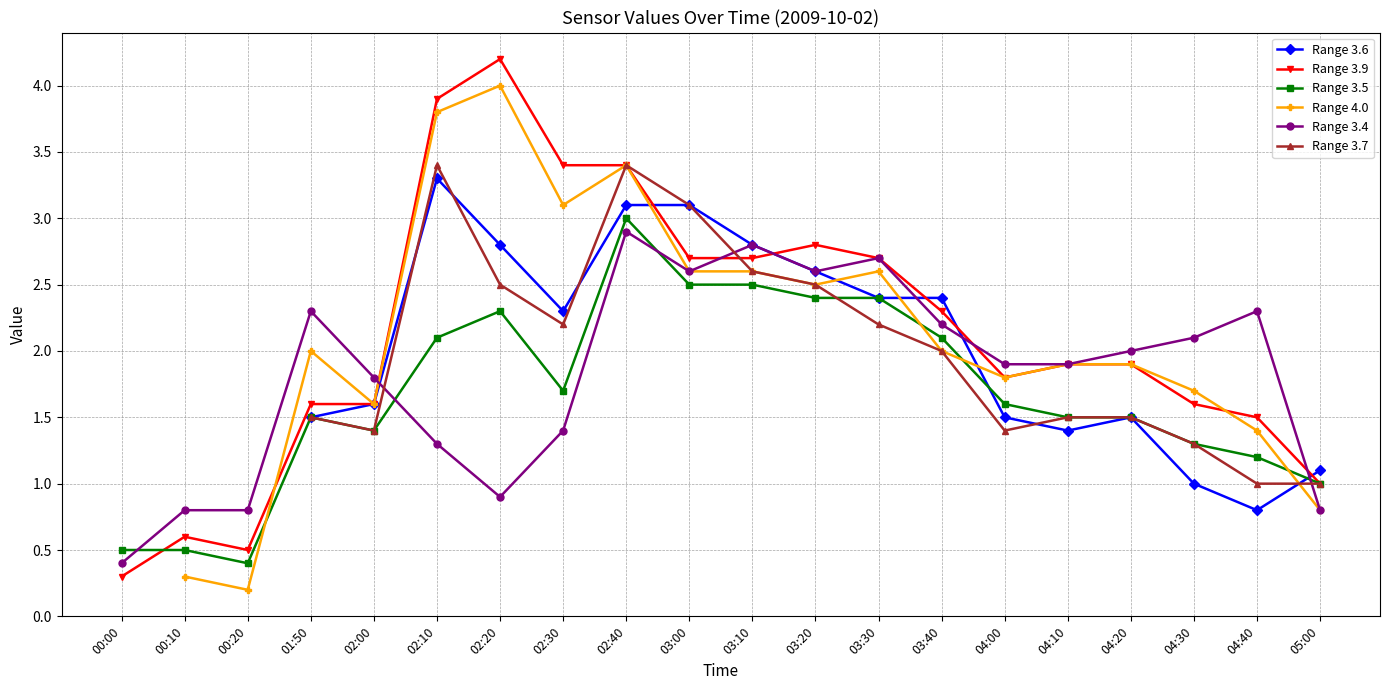

Which label corresponds to the largest value in the chart?

02:20